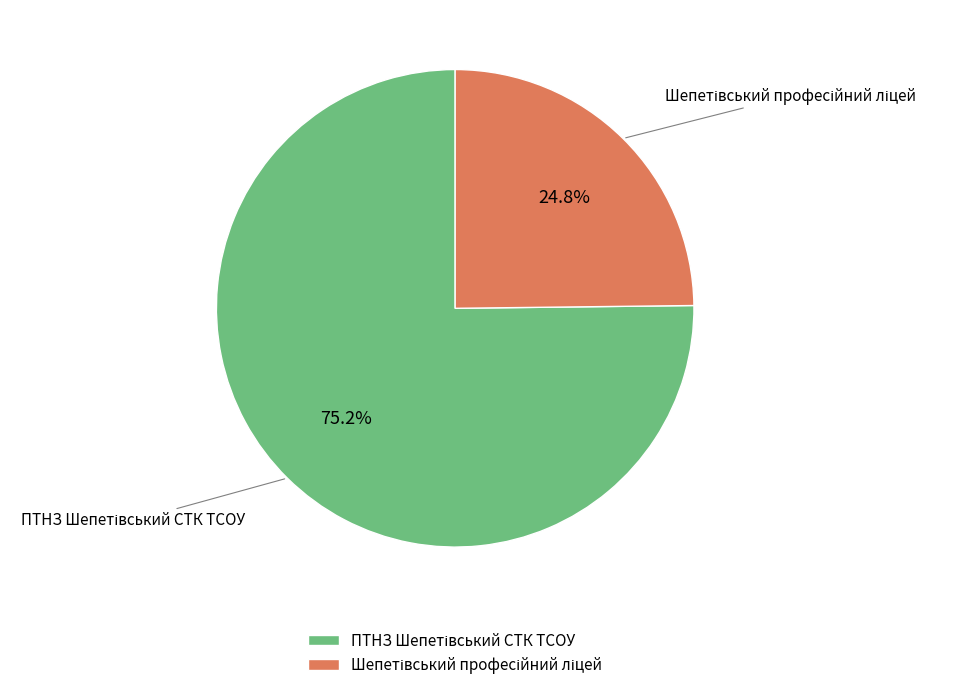

How many slices are in this pie chart?

2